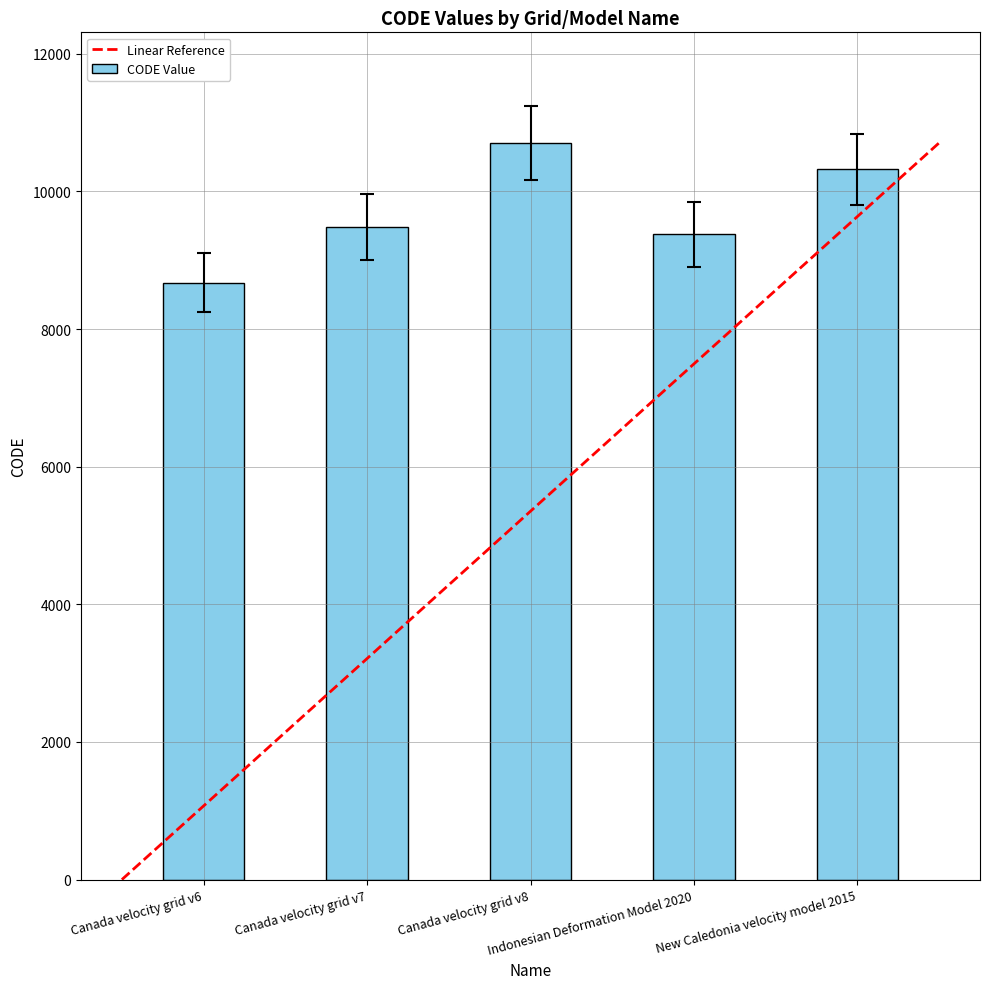

What position from the right is Canada velocity grid v6?

5